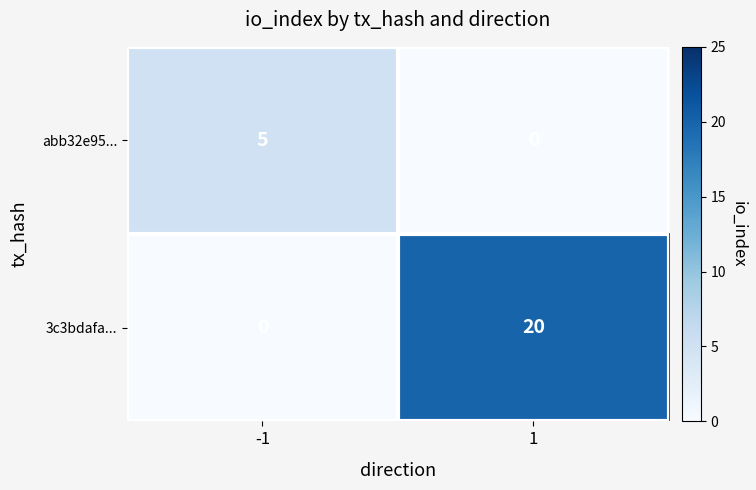

At how many categories does at least one series exceed 12?

1